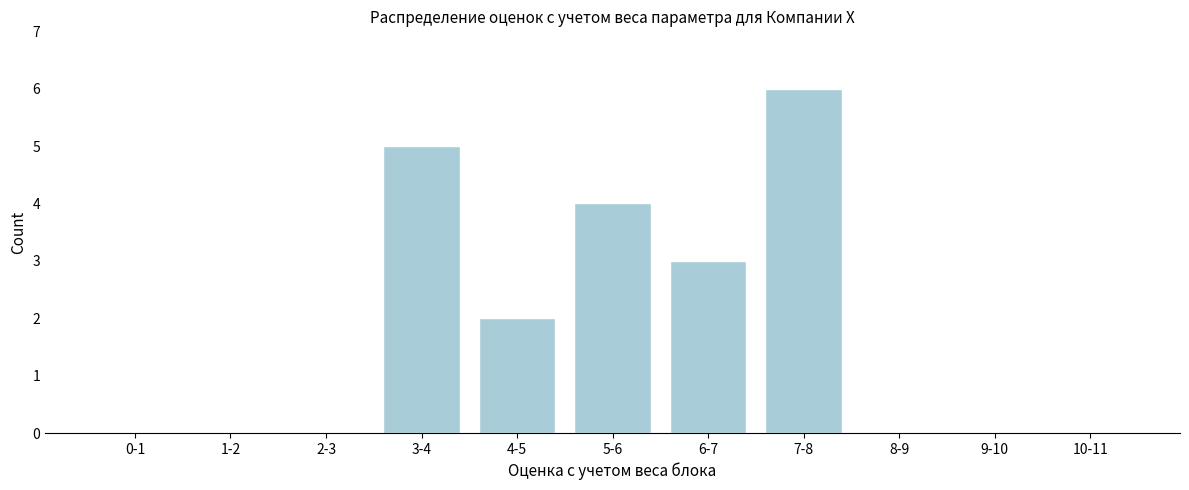

Reading right to left, transcribe all the data shown in this chart.

10-11=0	9-10=0	8-9=0	7-8=6	6-7=3	5-6=4	4-5=2	3-4=5	2-3=0	1-2=0	0-1=0